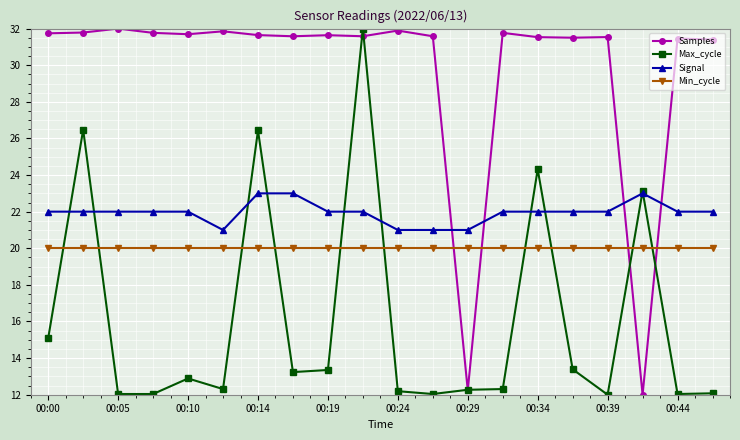

What is the minimum value for Samples?

12.0